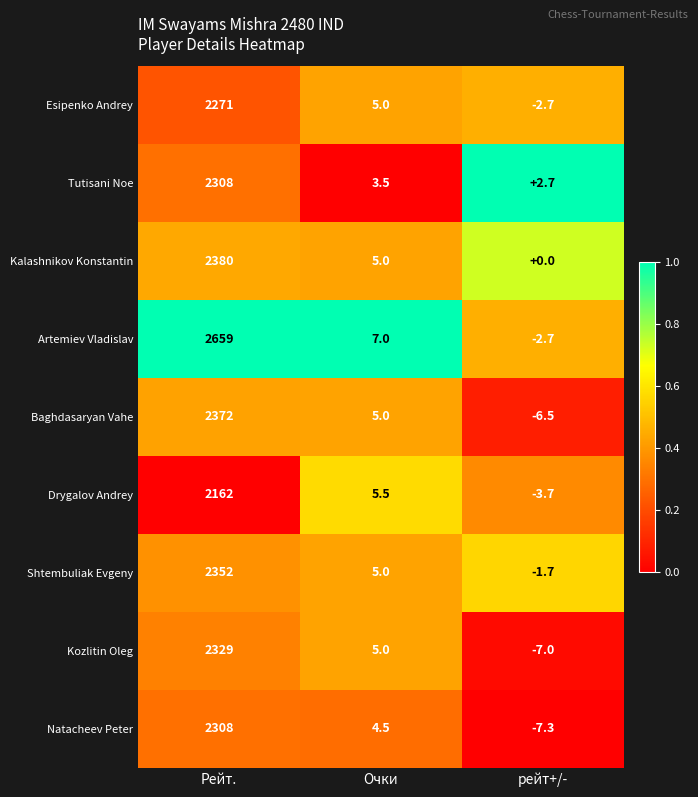

What is the total value across all series at Рейт.?

21141.0